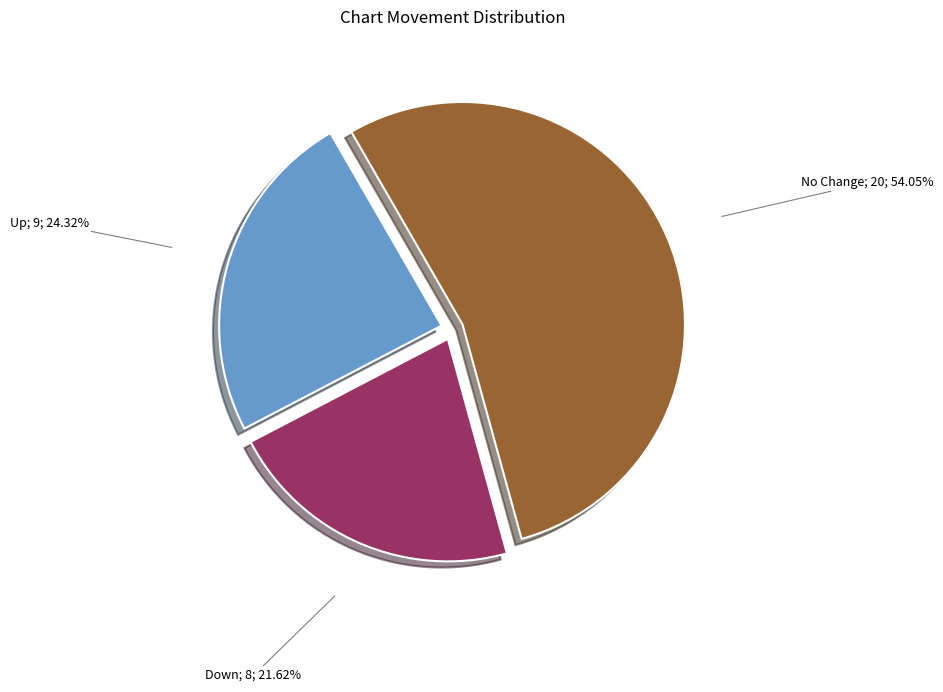

Does any single category account for the majority?

Yes